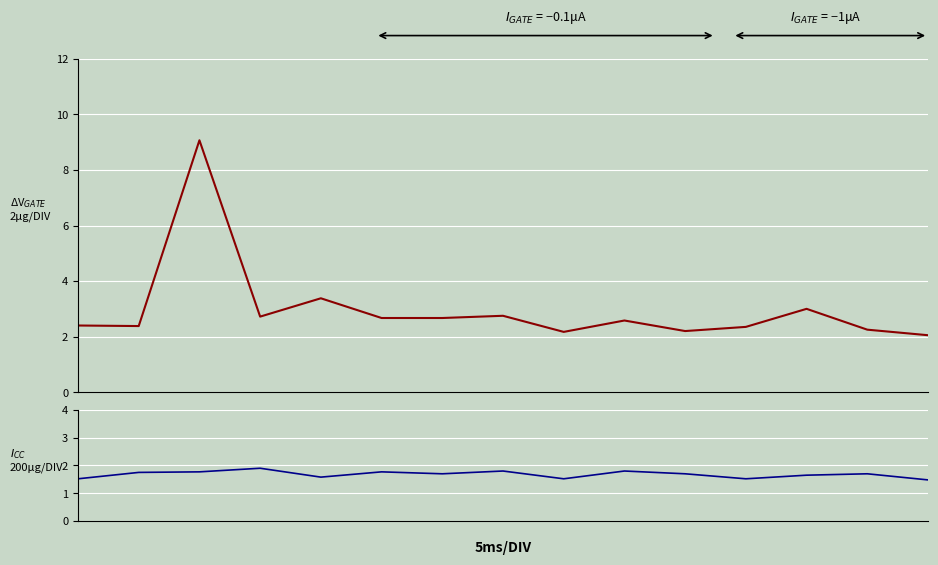

The value of P2 at 0 is 1.5. True or false?

True